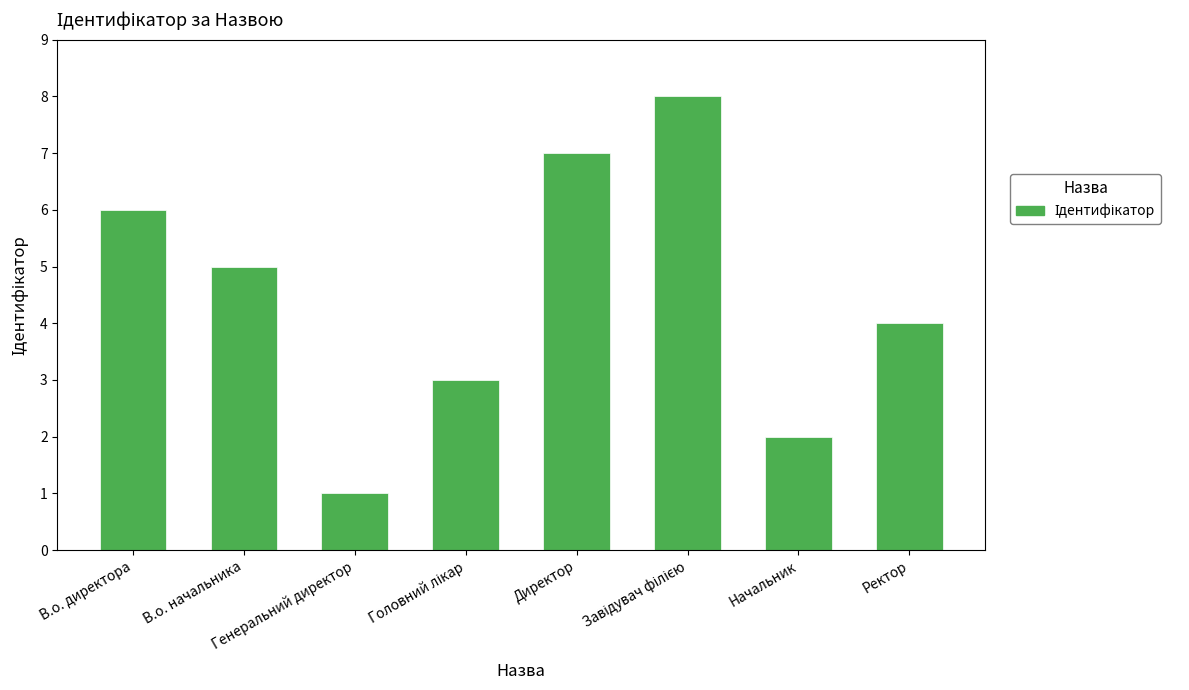

What is the difference between the second highest and minimum values?

6